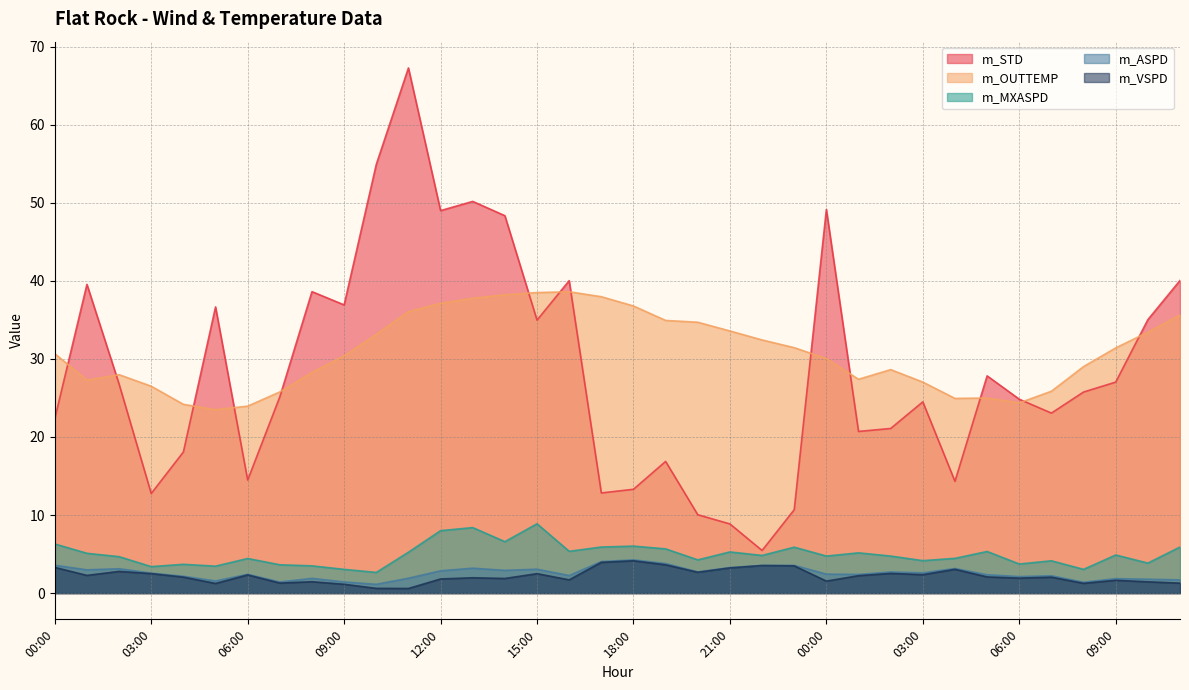

What is the approximate value of m_STD at 03:00?

12.8